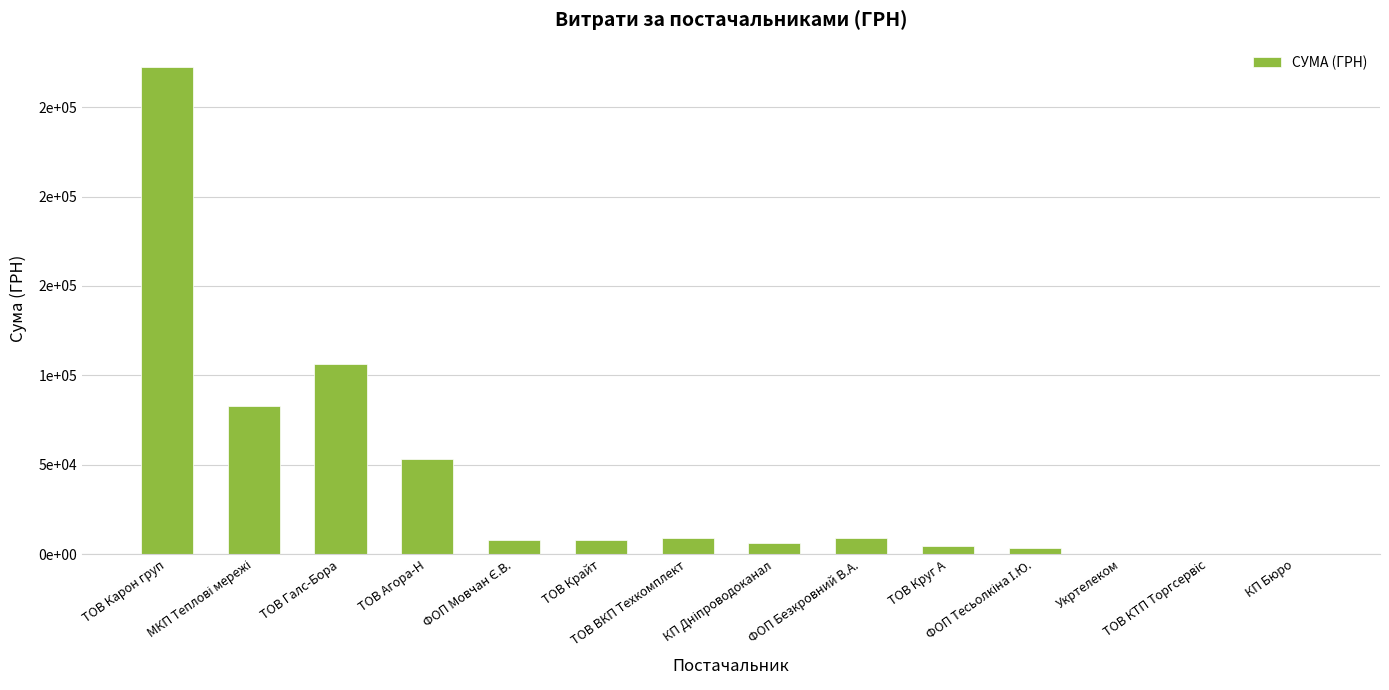

Reading left to right, what are all the values shown in this chart?

ТОВ Карон груп=272422.2	МКП Теплові мережі=82834.0	ТОВ Галс-Бора=106147.3	ТОВ Агора-Н=53087.3	ФОП Мовчан Є.В.=7889.8	ТОВ Крайт=7730.8	ТОВ ВКП Техкомплект=9270.0	КП Дніпроводоканал=6109.0	ФОП Безкровний В.А.=9062.0	ТОВ Круг А=4802.1	ФОП Тесьолкіна І.Ю.=3387.1	Укртелеком=355.0	ТОВ КТП Торгсервіс=264.6	КП Бюро=84.5